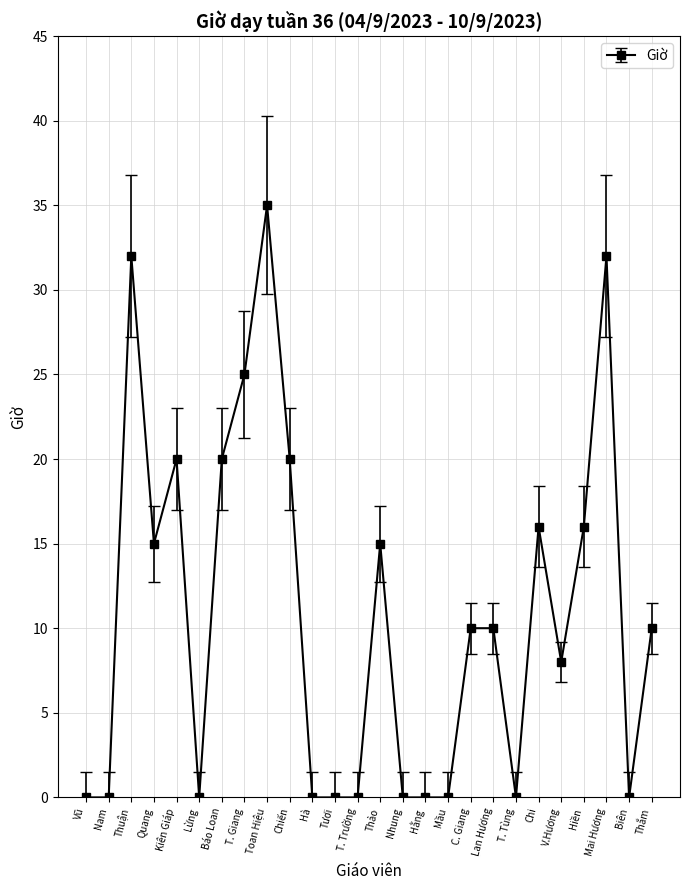

Count the number of categories in the chart.

26